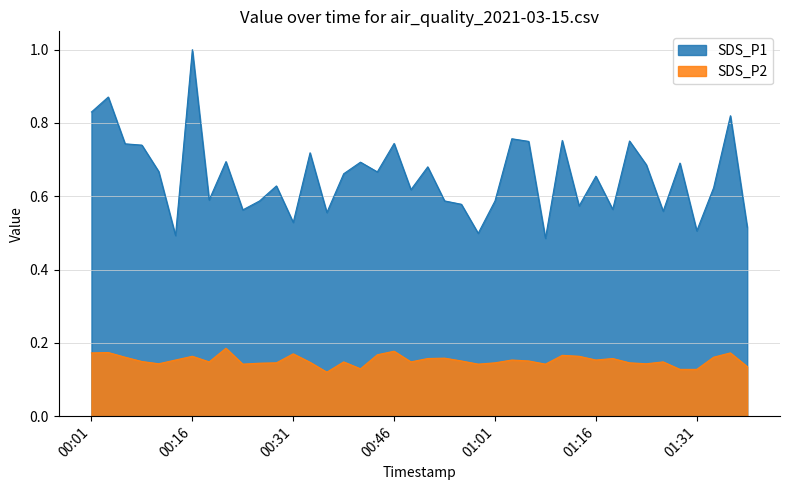

Count the number of categories in the chart.

40